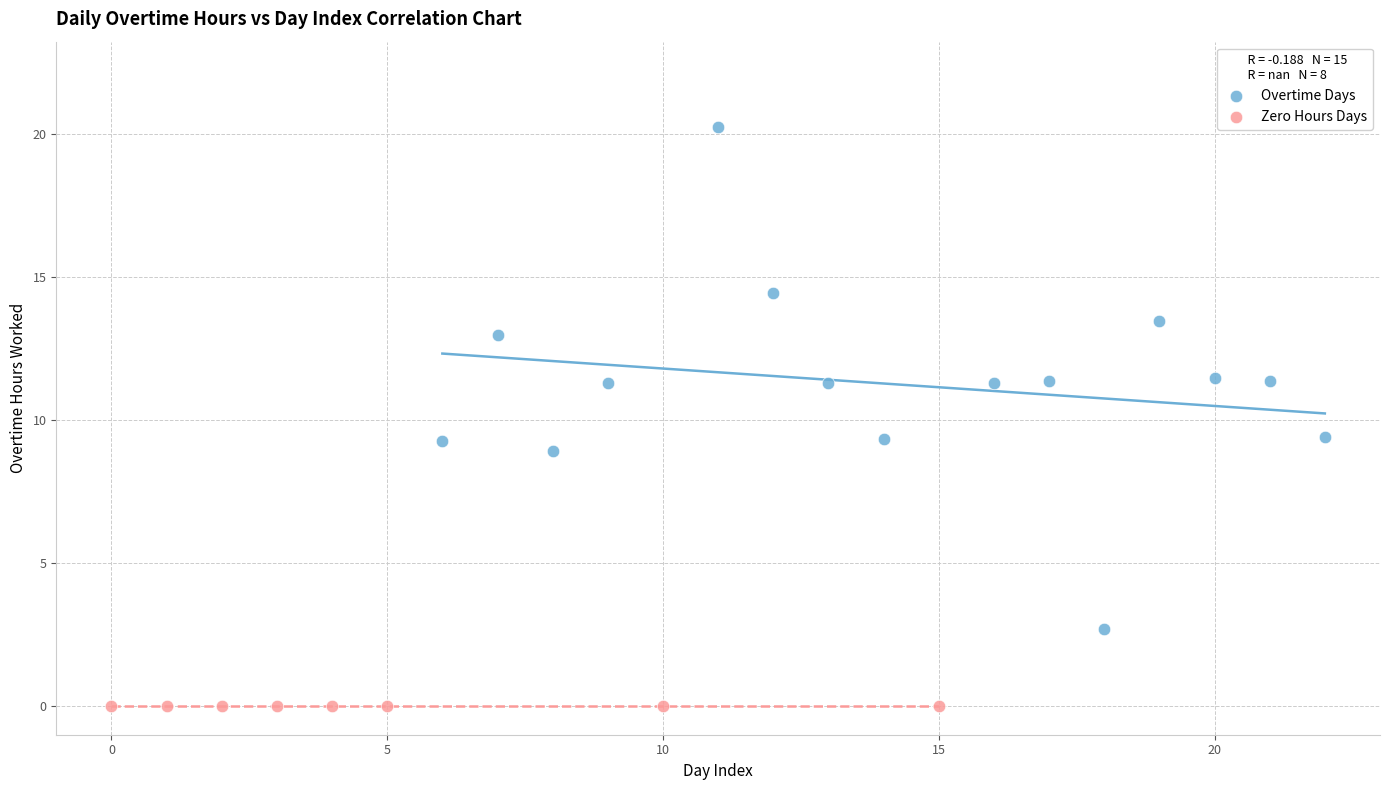

Which series reaches the maximum Y coordinate?

Overtime Days